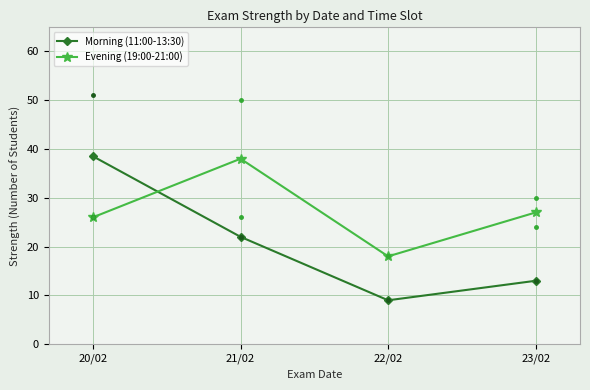

How many lines are shown in the chart?

2